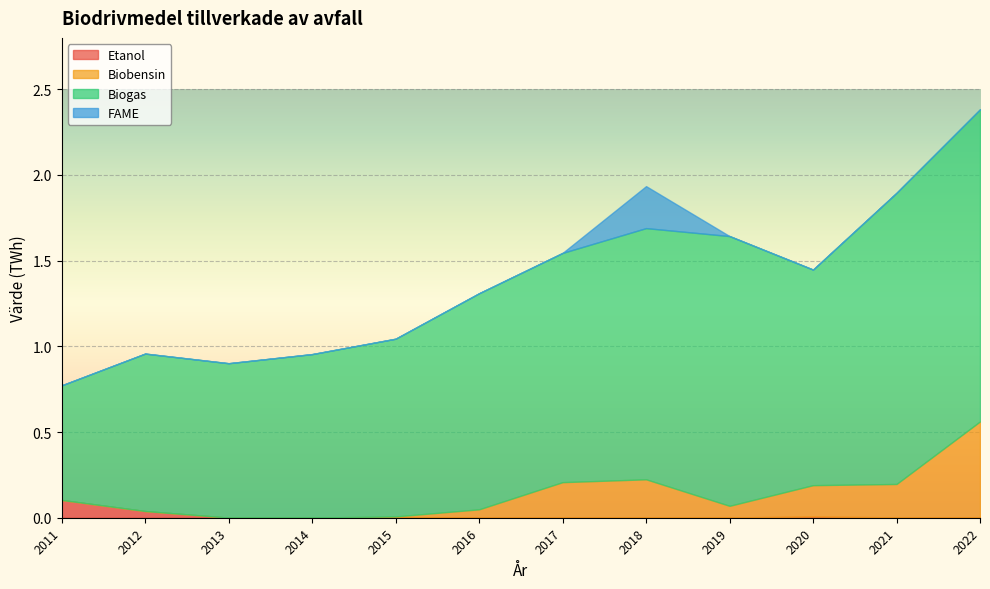

What is the total value across all series at 2021?

1.9